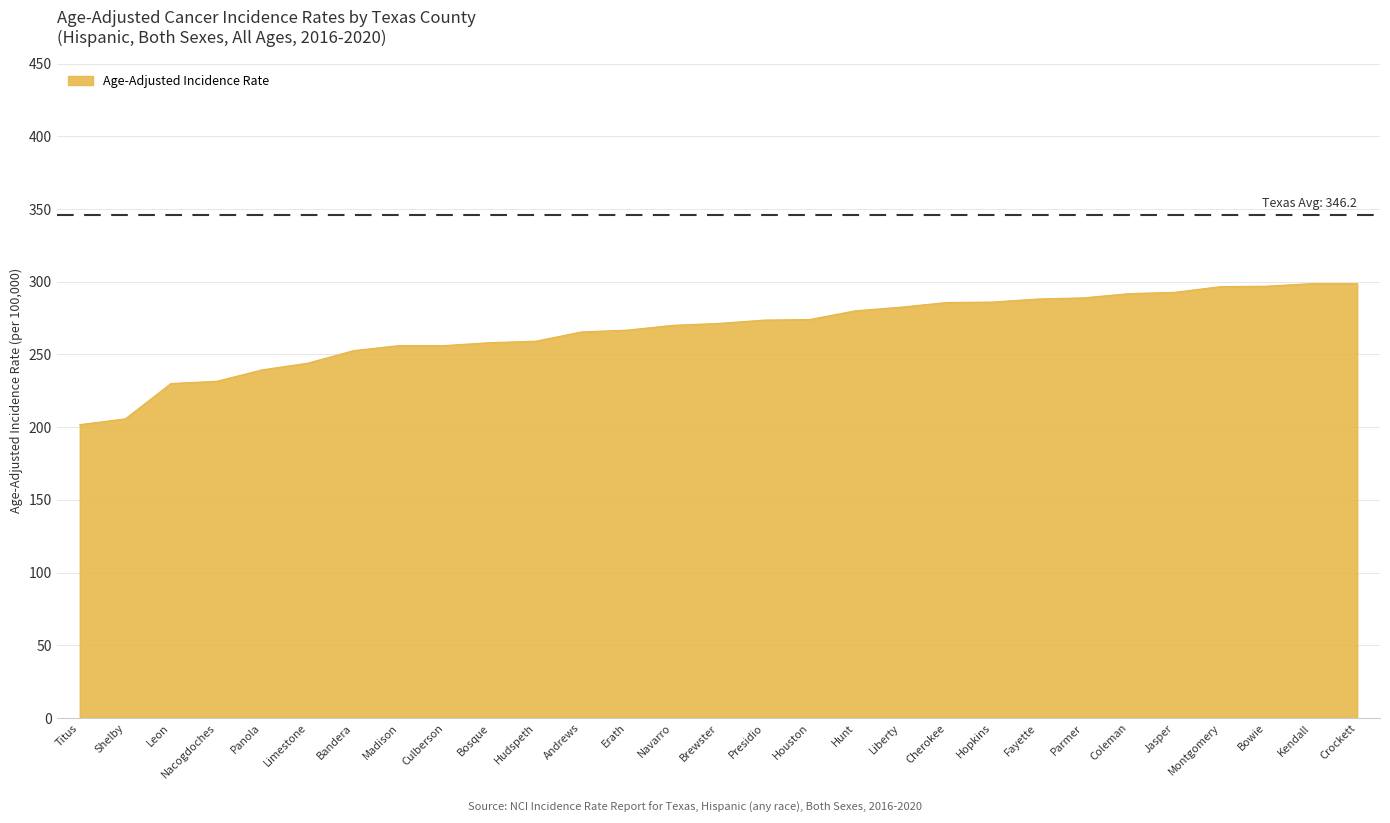

What is the sum of all values?

7742.0